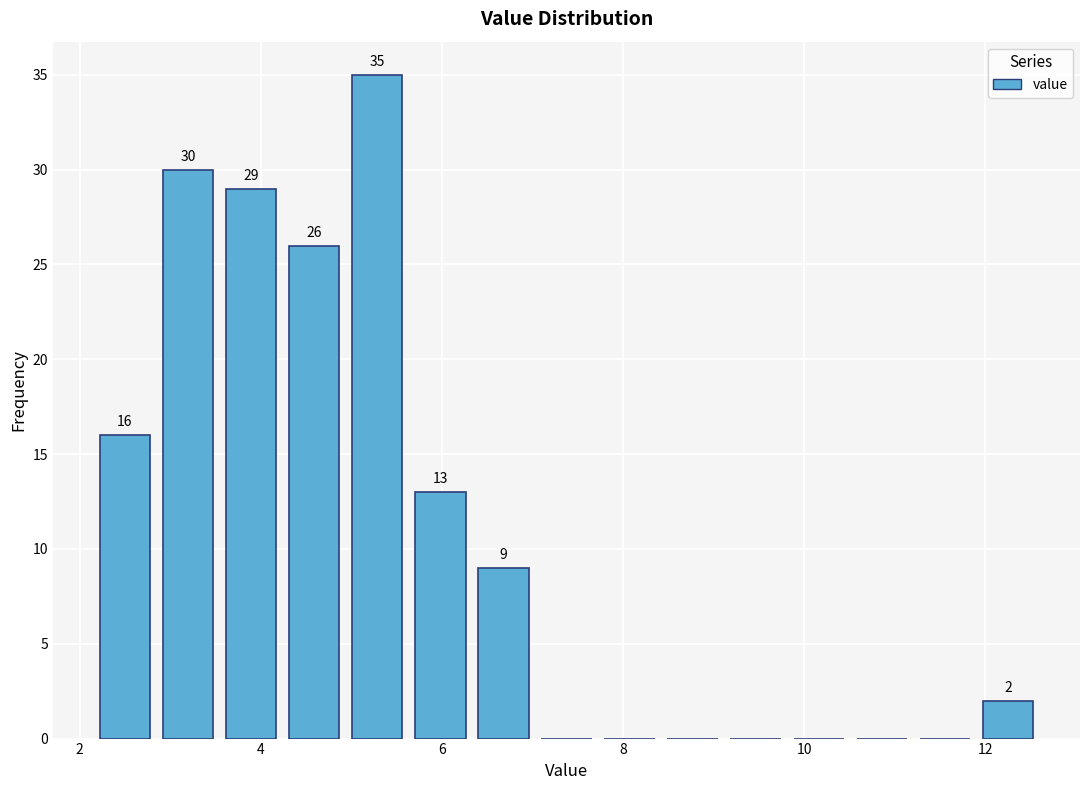

Around what value on the x-axis is the tallest bar? Give the approximate position of its centre, as read against the axis.

5.2